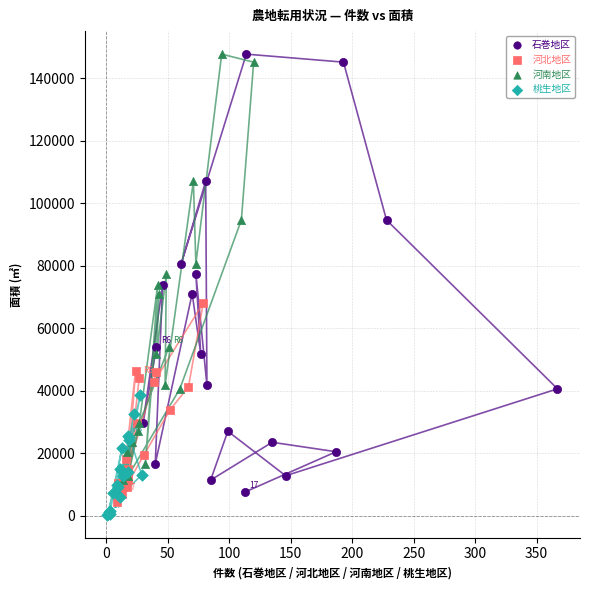

What are all the series names shown in the legend?

石巻地区, 河北地区, 河南地区, 桃生地区